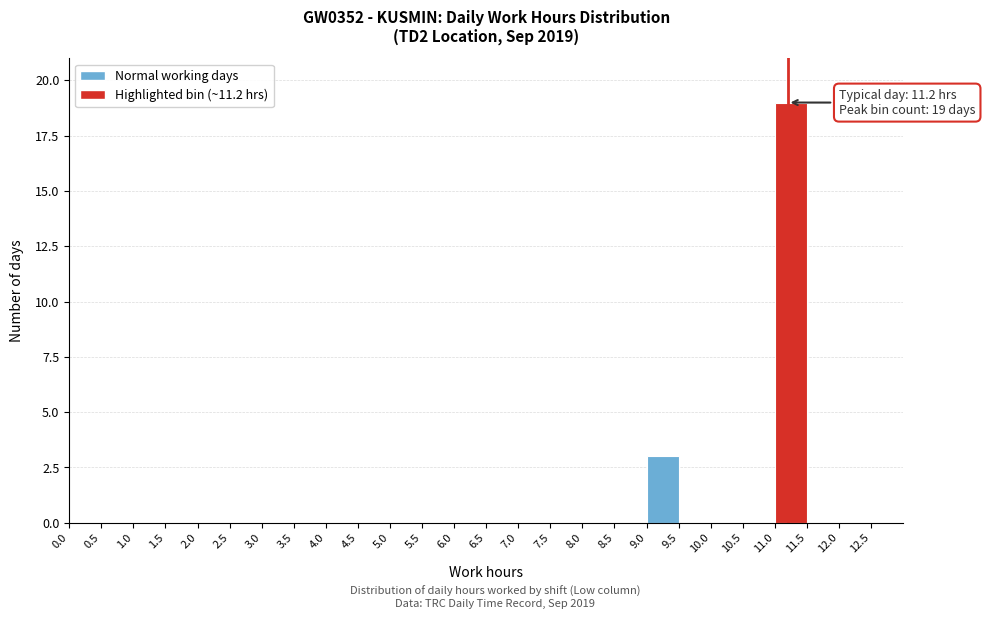

Which range on the x-axis has the tallest bar?

11.0 to 11.5